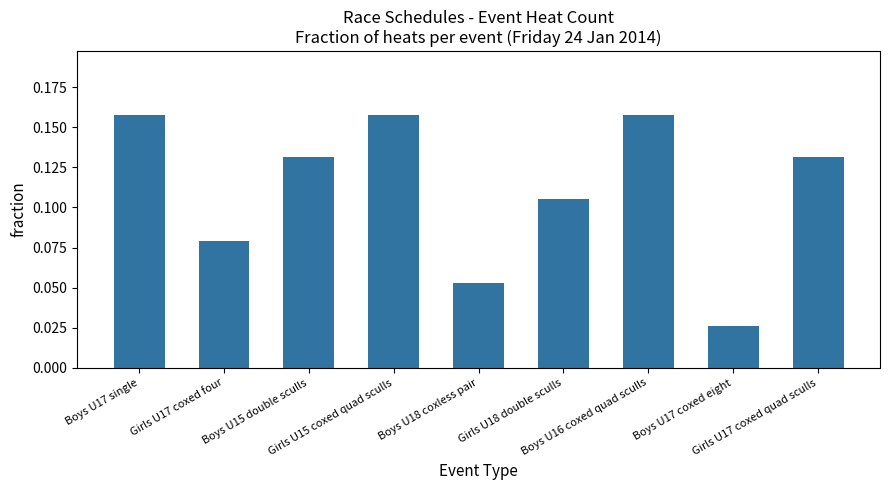

What position from the left is Girls U17 coxed four?

2